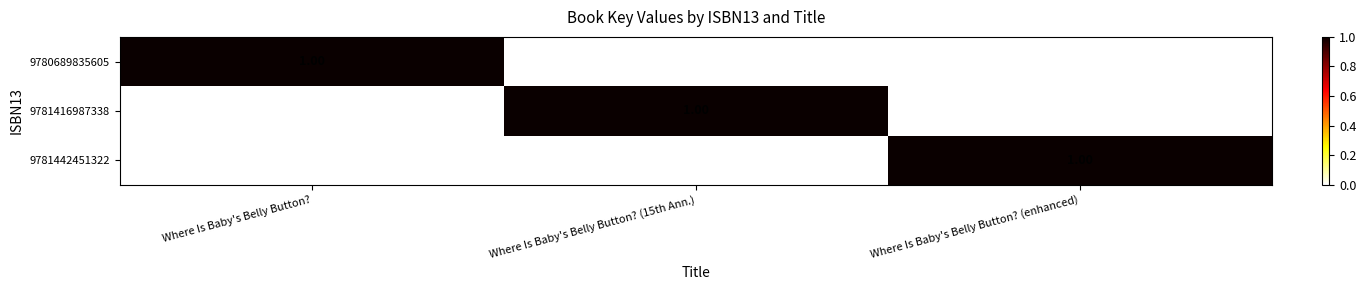

At how many categories does at least one series exceed 0?

3